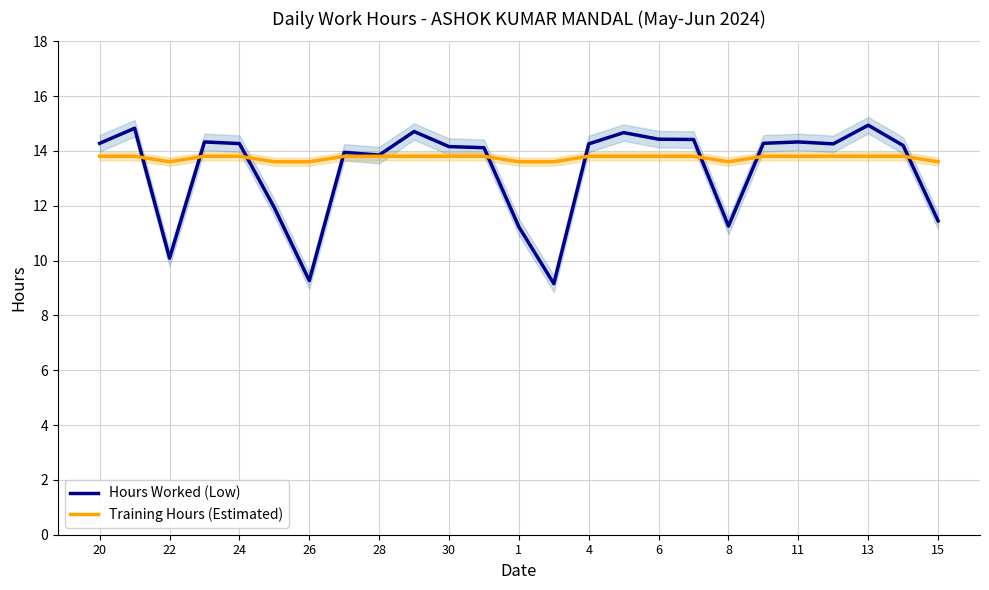

The Training Hours (Estimated) series shows 13.6 at 22. True or false?

True